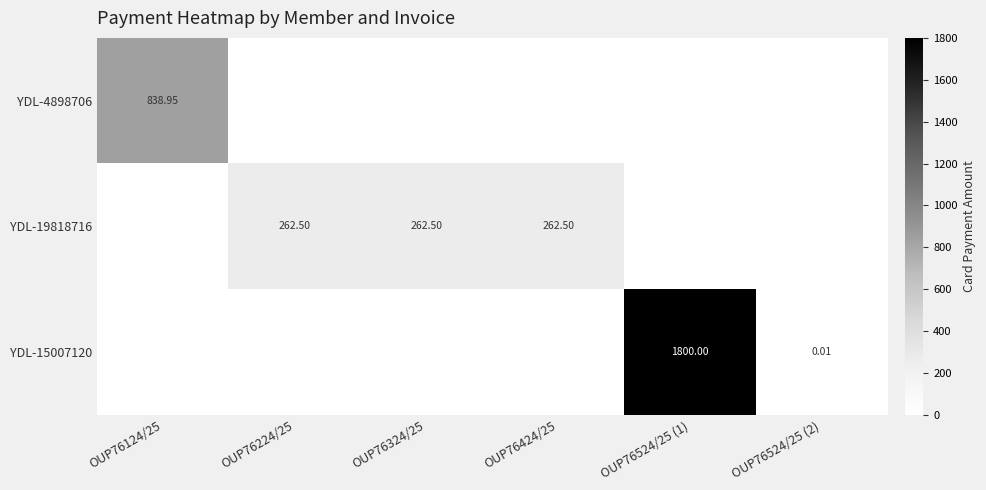

Which series changed the most between OUP76224/25 and OUP76524/25 (1)?

YDL-15007120